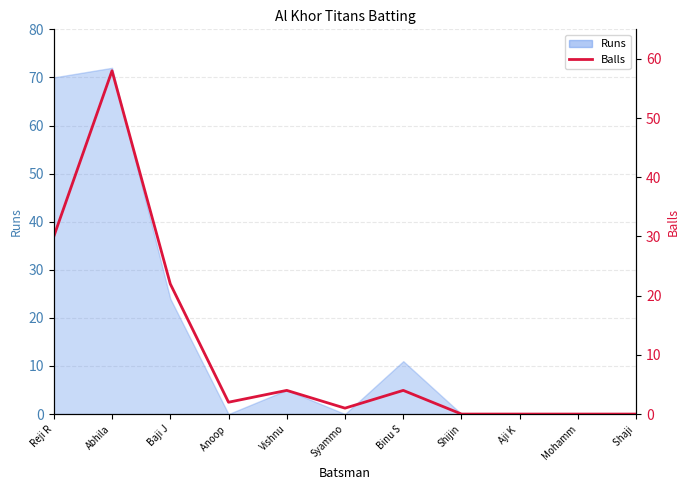

Is it true that the value at Anoop  is 1?

False